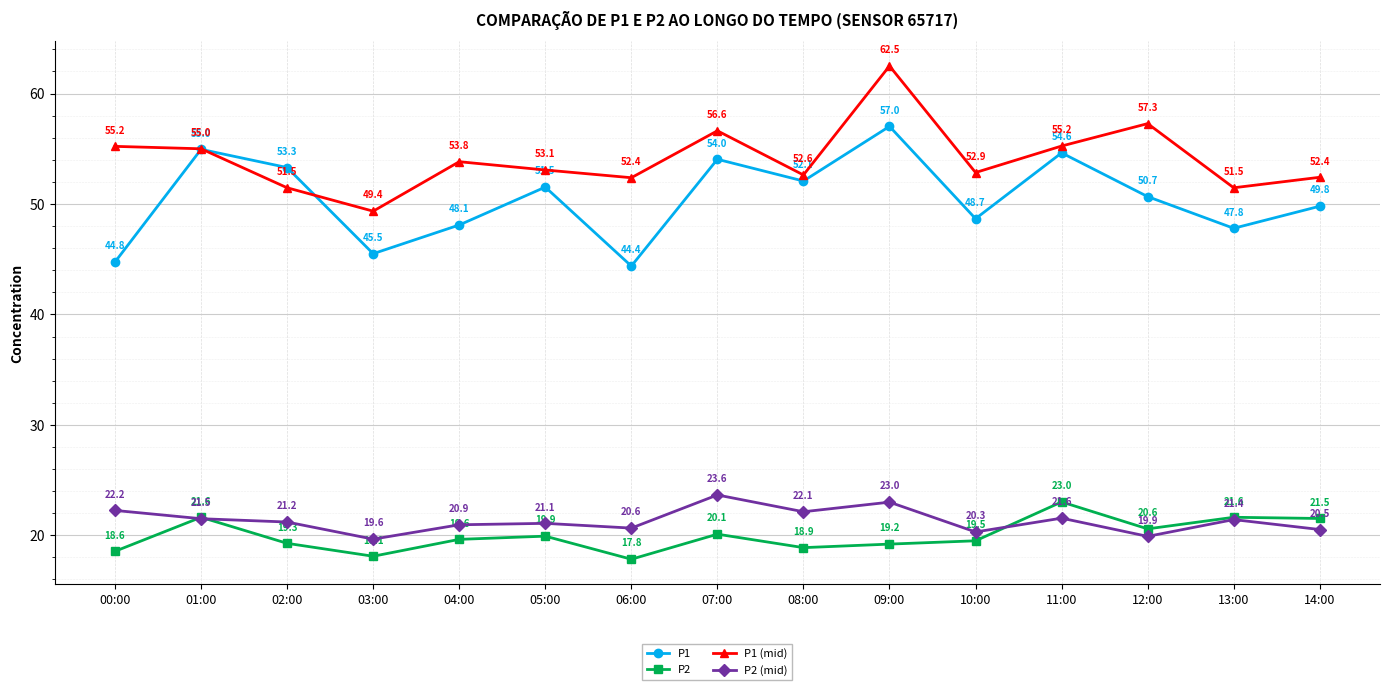

How many interior local valleys does the P2 series have?

4